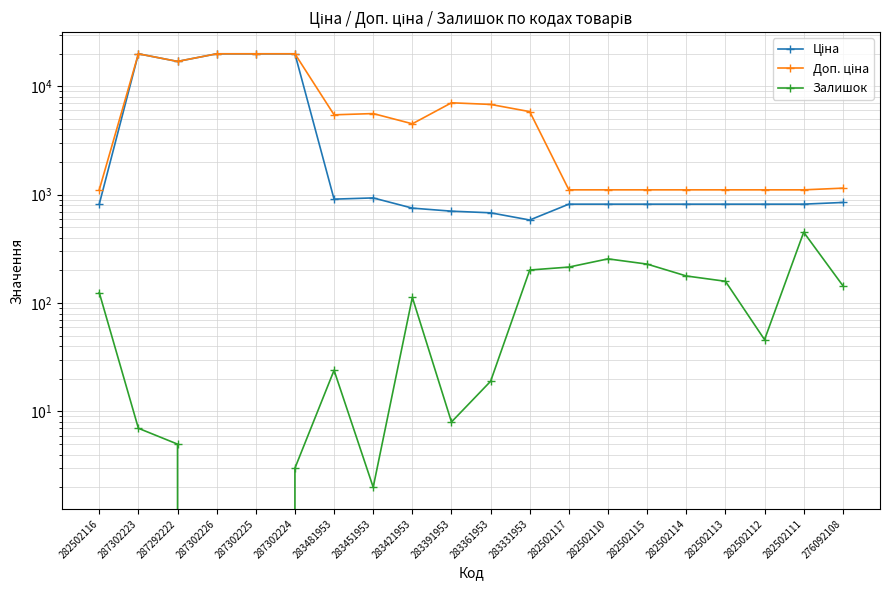

How many series are shown in this chart?

3